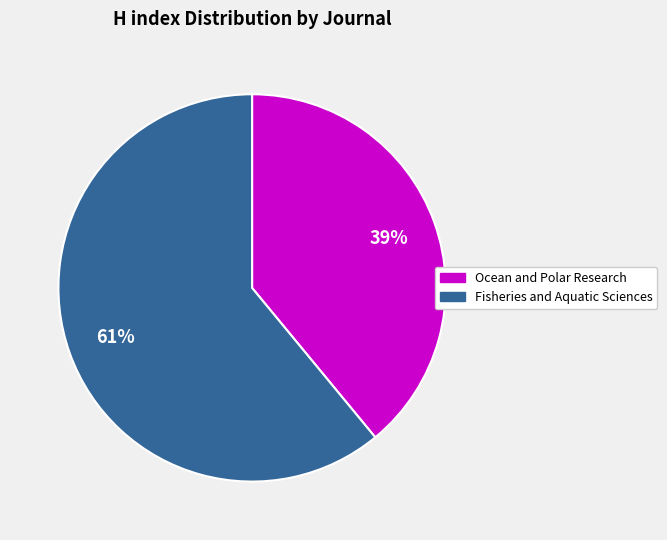

The Ocean and Polar Research slice represents 39% of the pie. True or false?

True